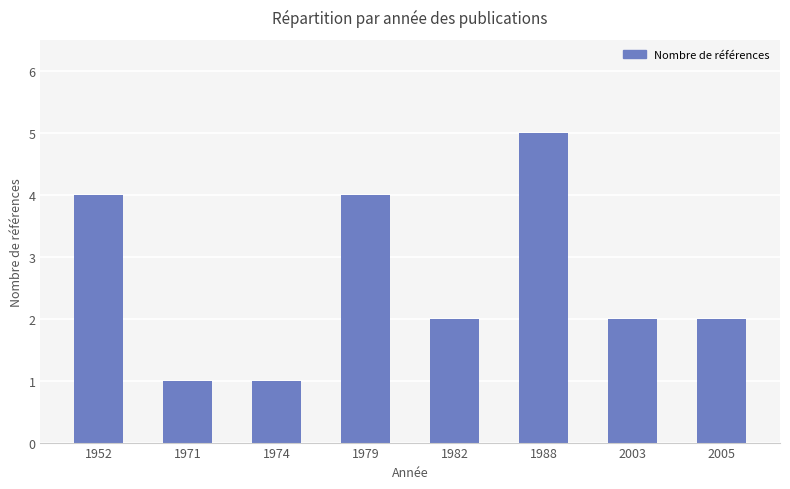

What is the value of the 6th bar from the left?

5